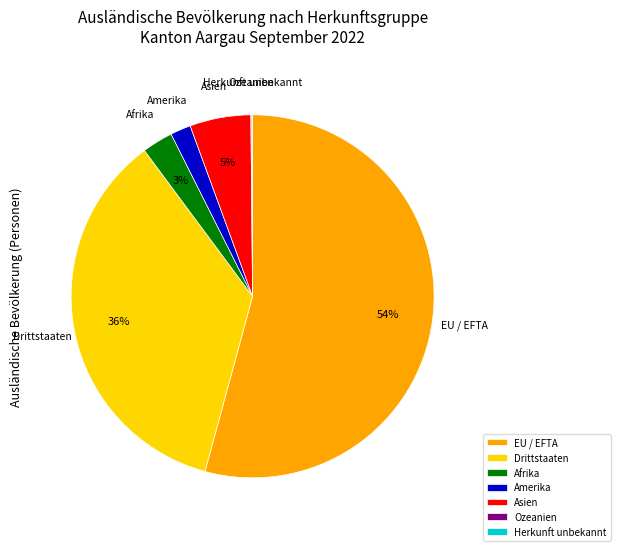

True or false: Asien accounts for 1% of the total.

False